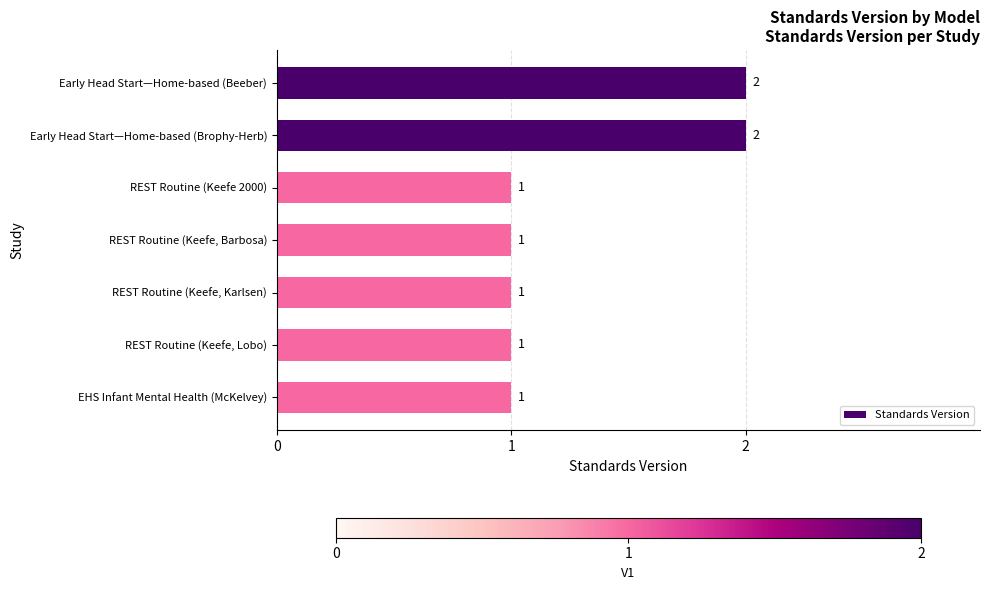

How many values are between 1 and 2?

7